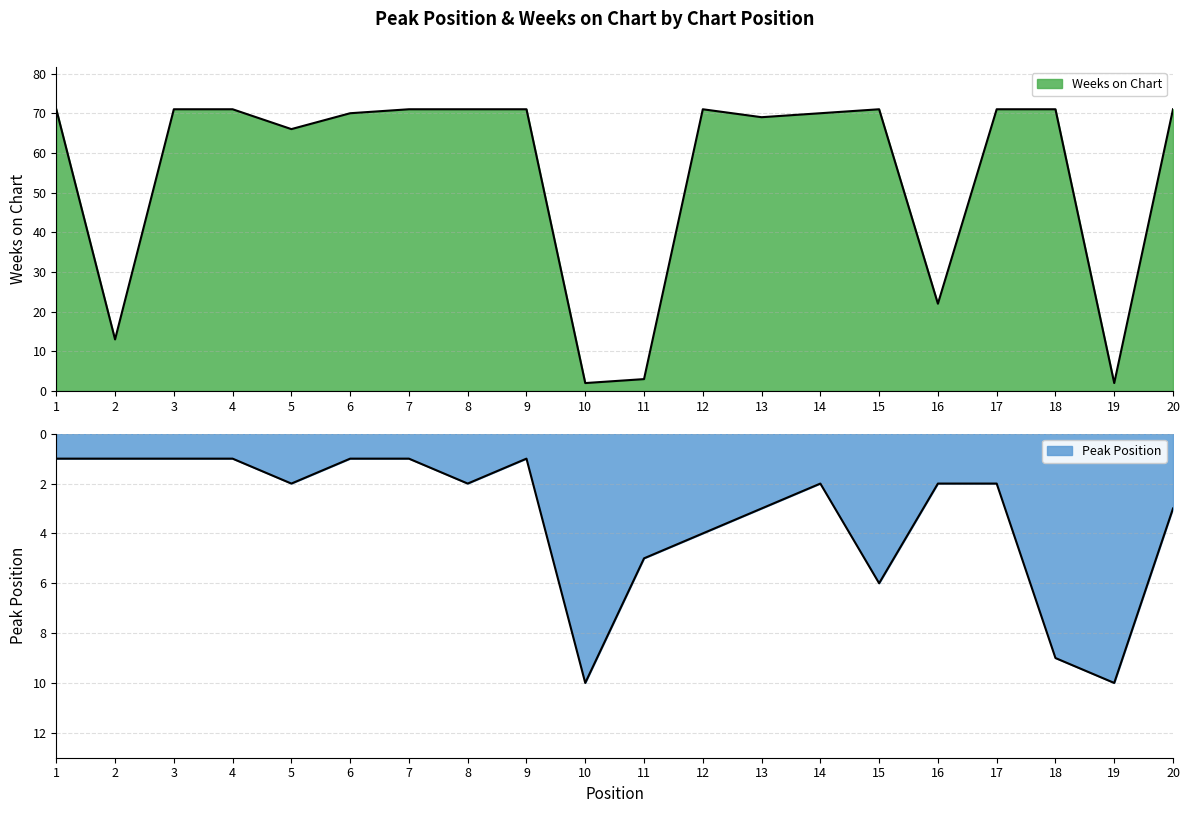

What is the difference between the Weeks on Chart values at 14 and 2?

57